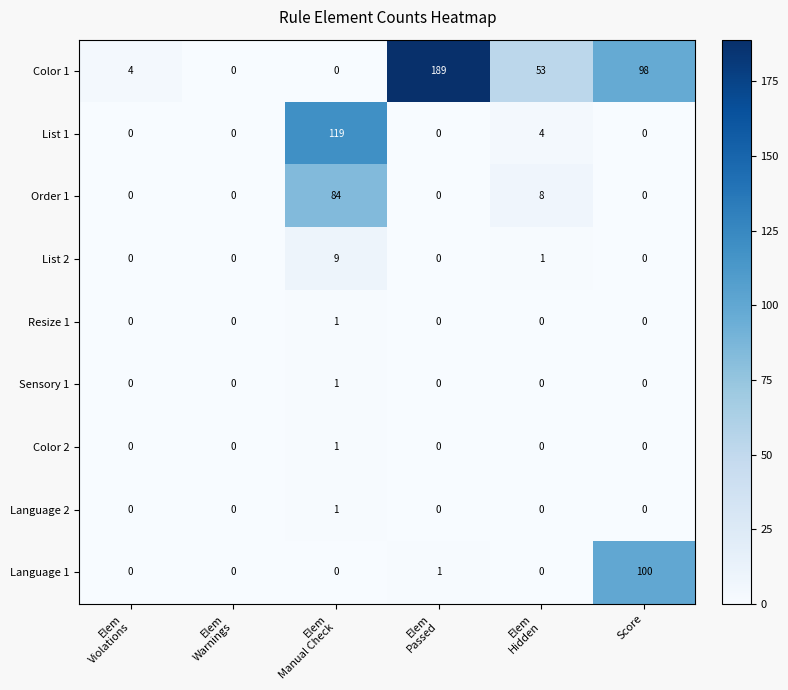

Which series has the widest spread of values?

Color 1